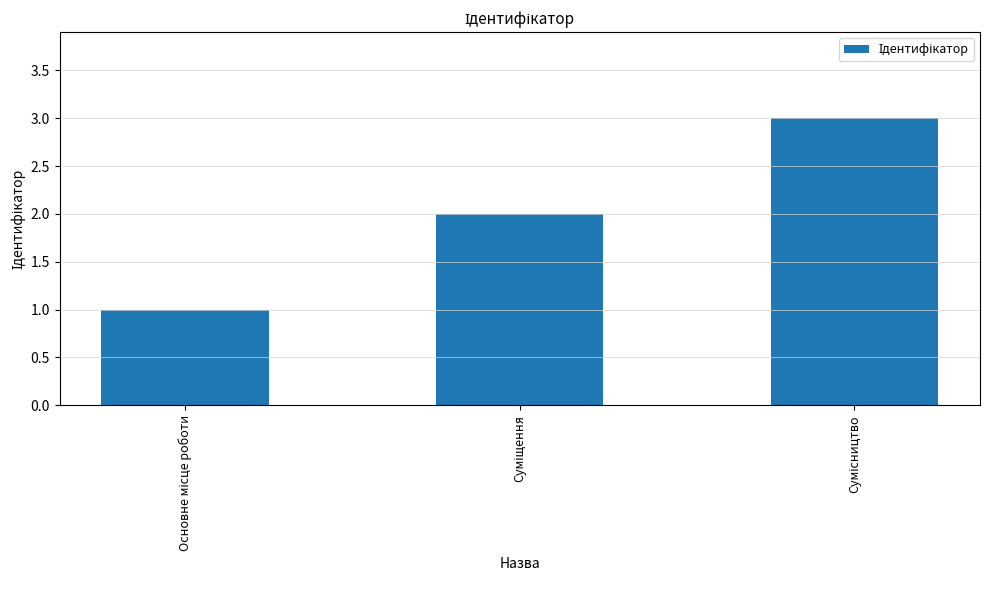

How many values are between 1 and 3?

3